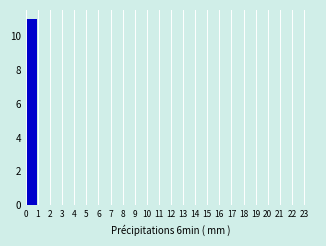

Reading left to right, transcribe this chart: for each bar, give the range it covers on the x-axis and its height. The values are not printed on the chart, so give them approximately, as read against the axis.

0 to 1: 11
1 to 2: 0
2 to 3: 0
3 to 4: 0
4 to 5: 0
5 to 6: 0
6 to 7: 0
7 to 8: 0
8 to 9: 0
9 to 10: 0
10 to 11: 0
11 to 12: 0
12 to 13: 0
13 to 14: 0
14 to 15: 0
15 to 16: 0
16 to 17: 0
17 to 18: 0
18 to 19: 0
19 to 20: 0
20 to 21: 0
21 to 22: 0
22 to 23: 0
23 to 24: 0